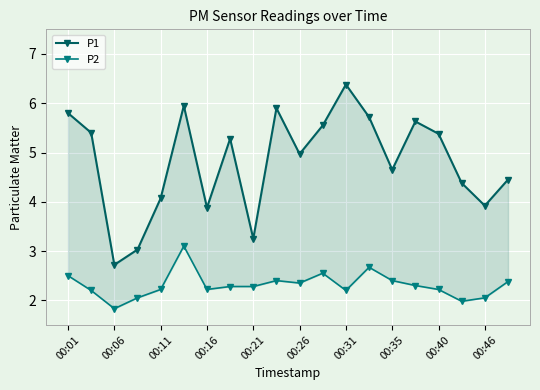

The value of P1 at 00:26 is 5.0. True or false?

True